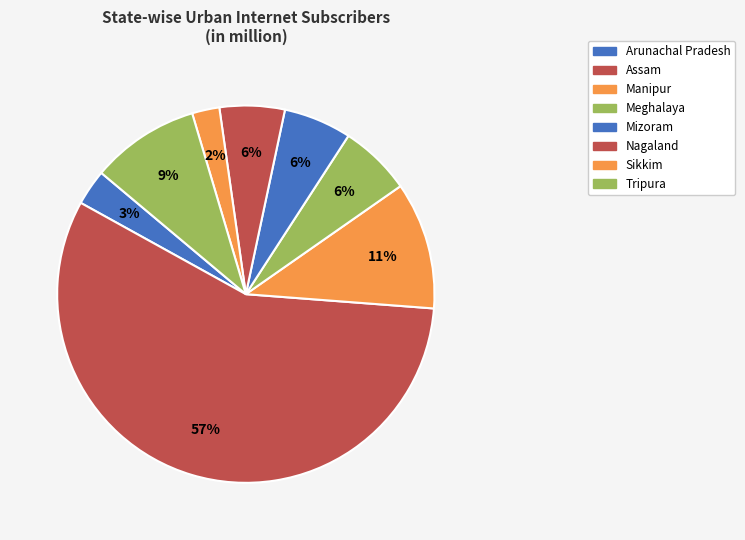

How many segments does this pie chart have?

8